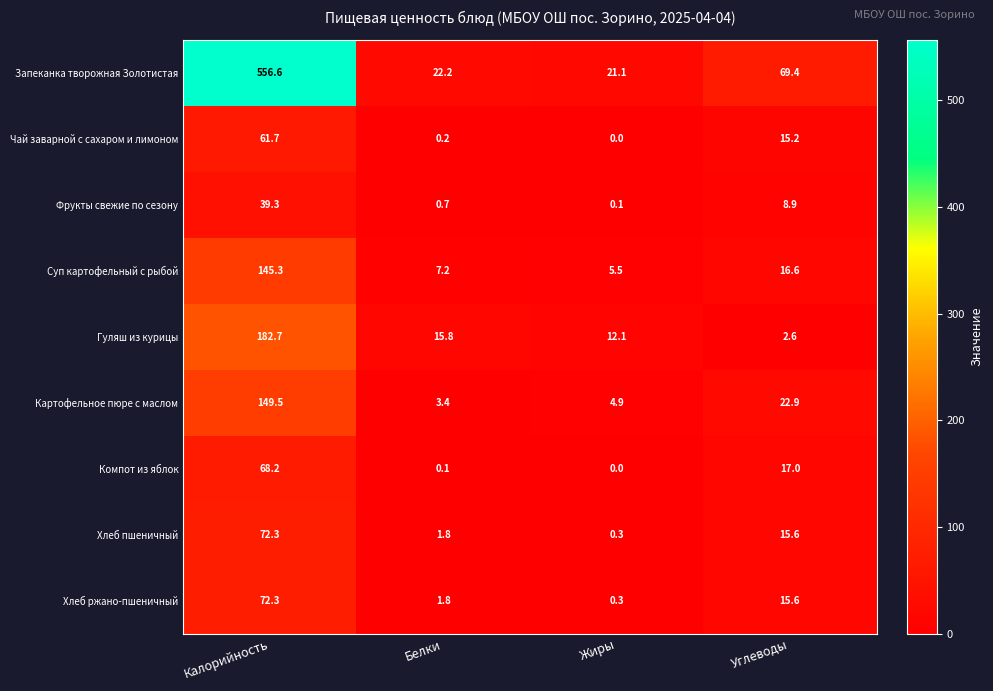

How many data points does each series have?

4